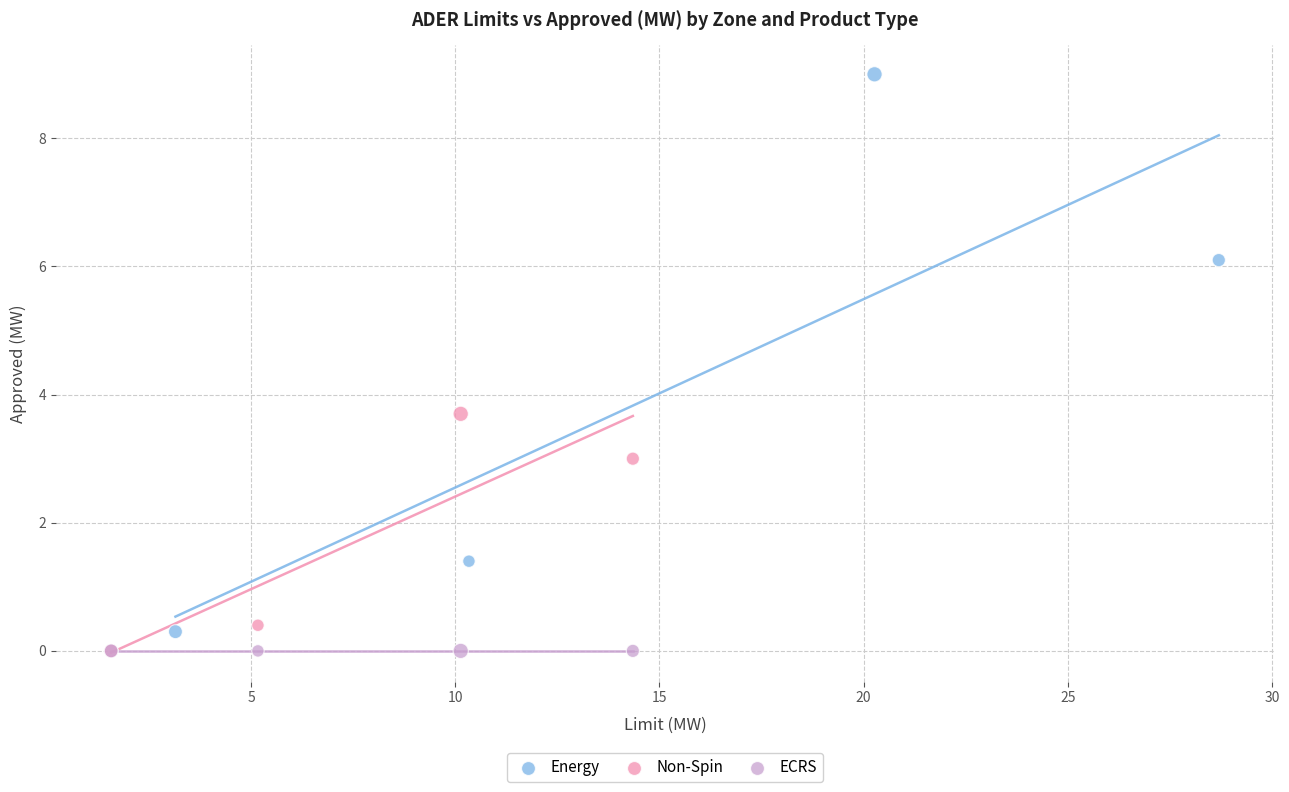

Which series contains the highest Y value?

Energy